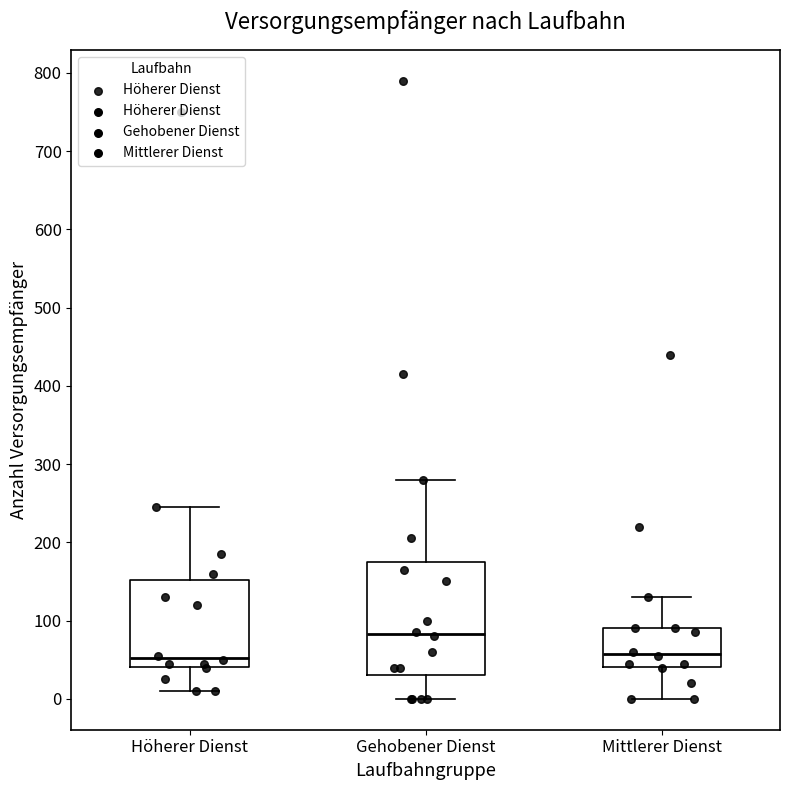

Which box is the tallest, from its lower edge to its upper edge?

Gehobener Dienst